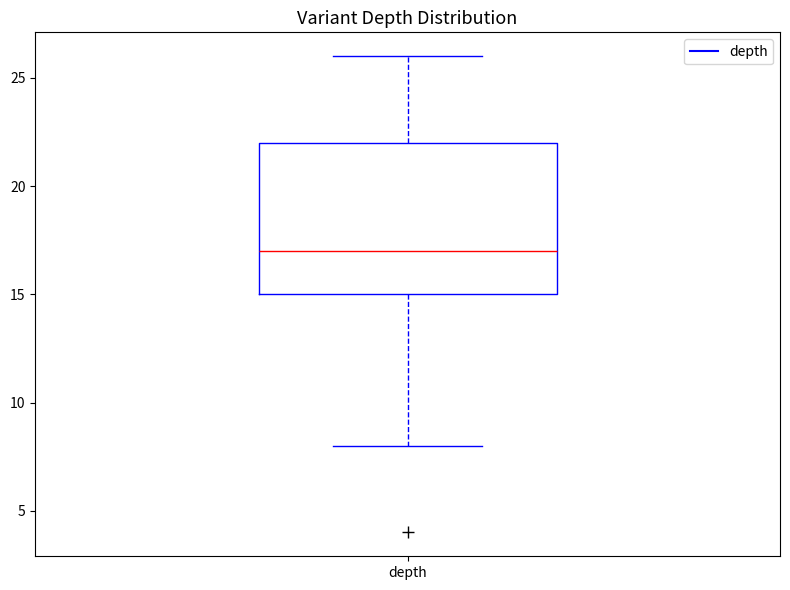

Read this box plot against the y-axis: the position of the median line, the range covered by the box, and the ends of both whiskers. The values are not printed on the chart, so give them approximately, as read against the axis.

median 17, box 15 to 22, whiskers 8 to 26